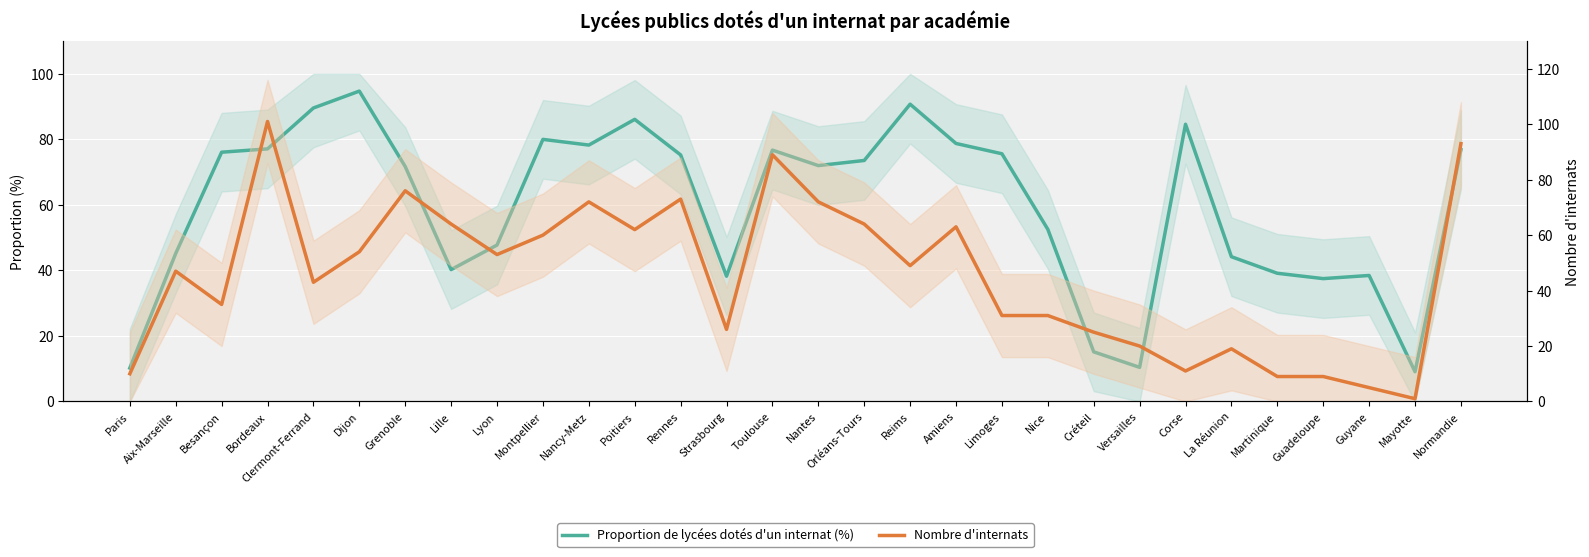

Rank the series by their average value, from lowest to highest.

Nombre d'internats, Proportion de lycées dotés d'un internat (%)